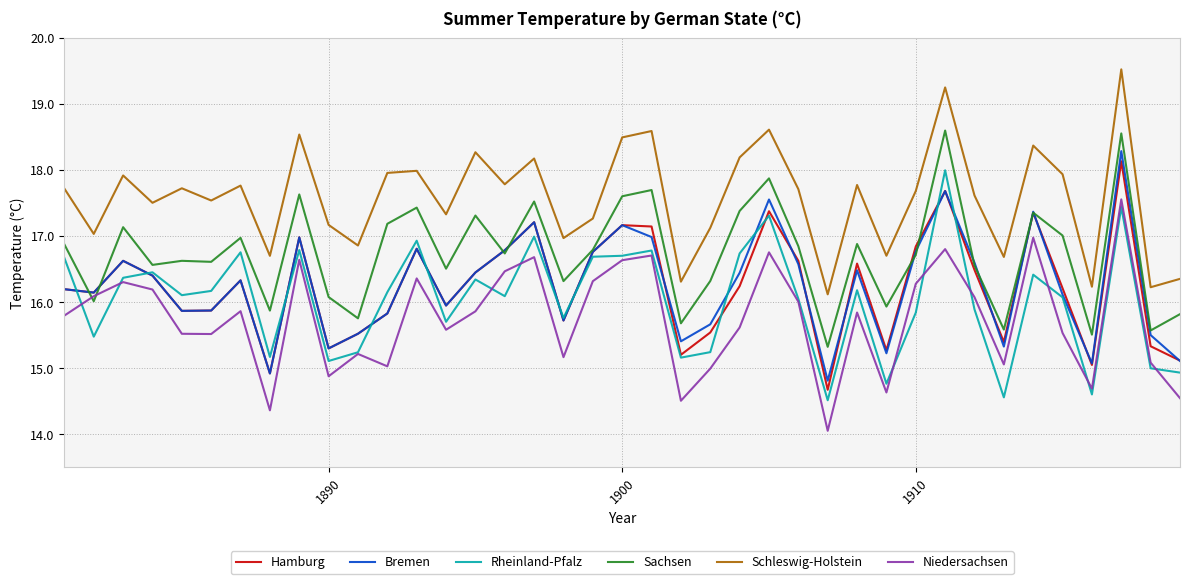

What is the minimum value for Sachsen?

15.3